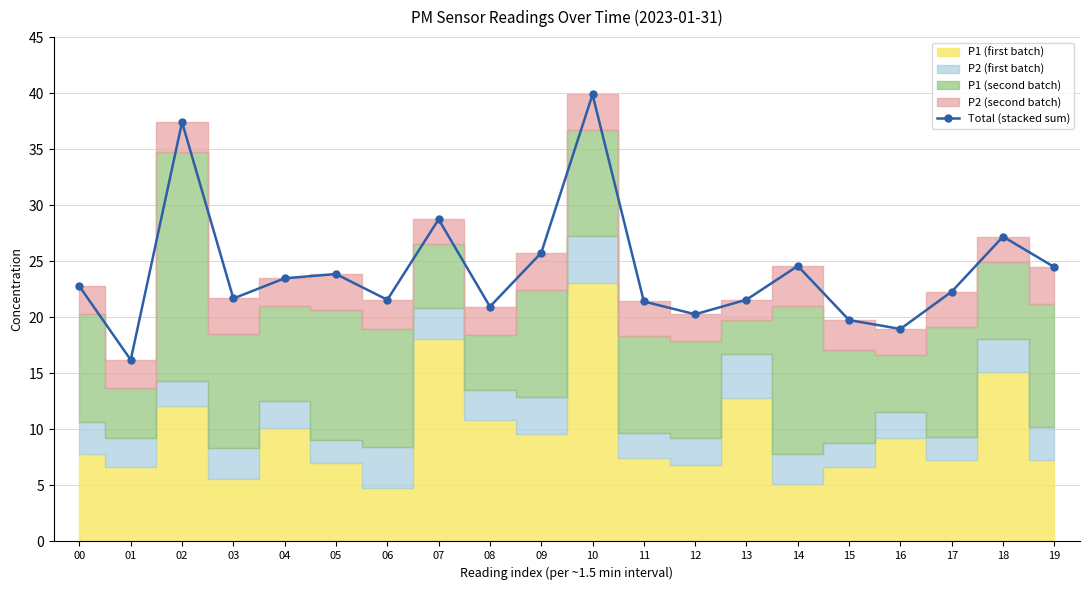

What value does the data have at 13?

21.6